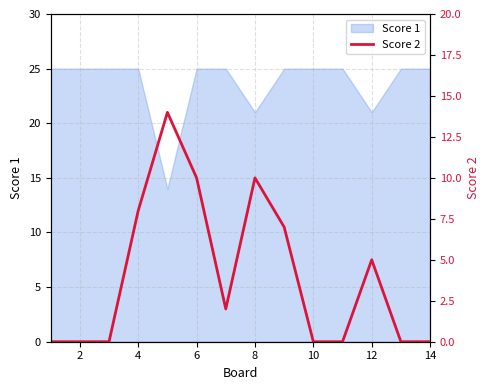

The Score 1 series shows 25 at 4. True or false?

True